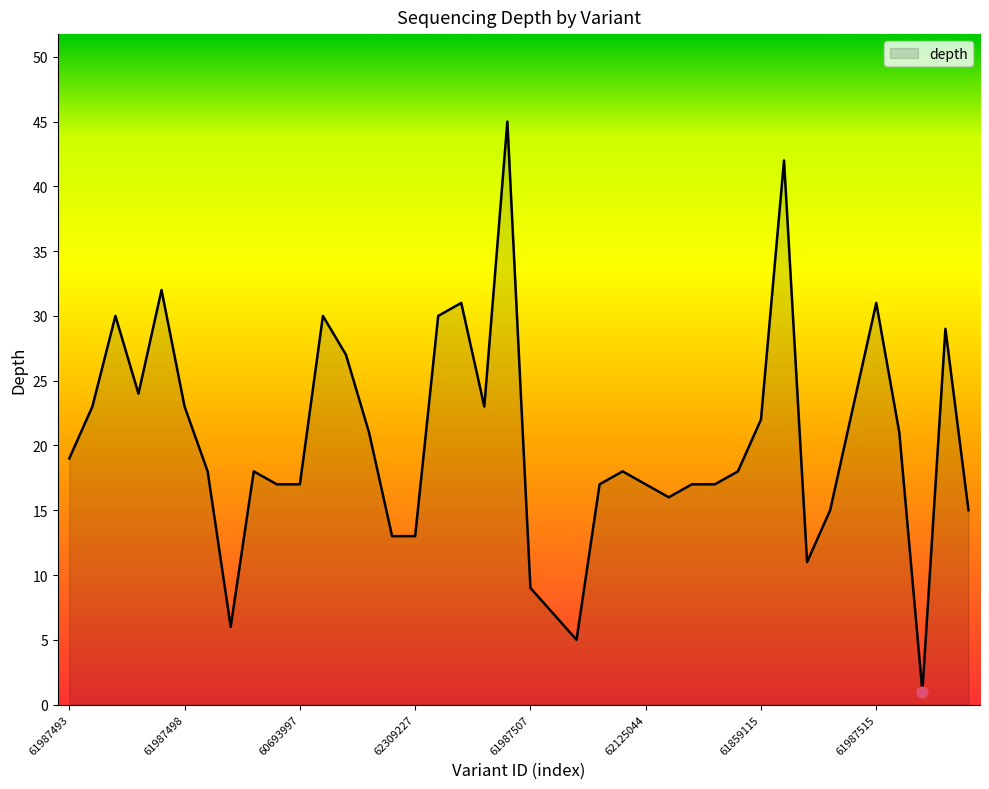

What is the maximum value shown in the chart?

45